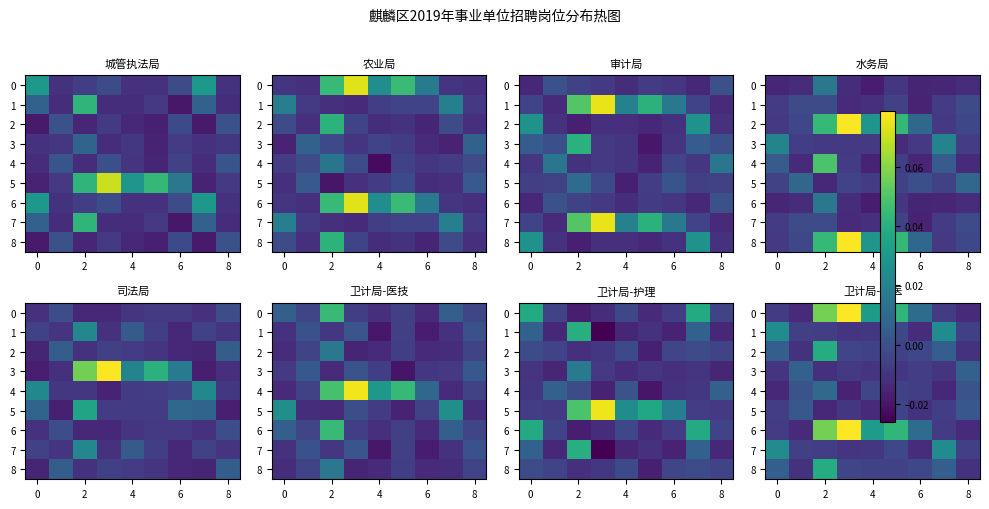

True or false: 2 has a value of -0.0 at 8.

False